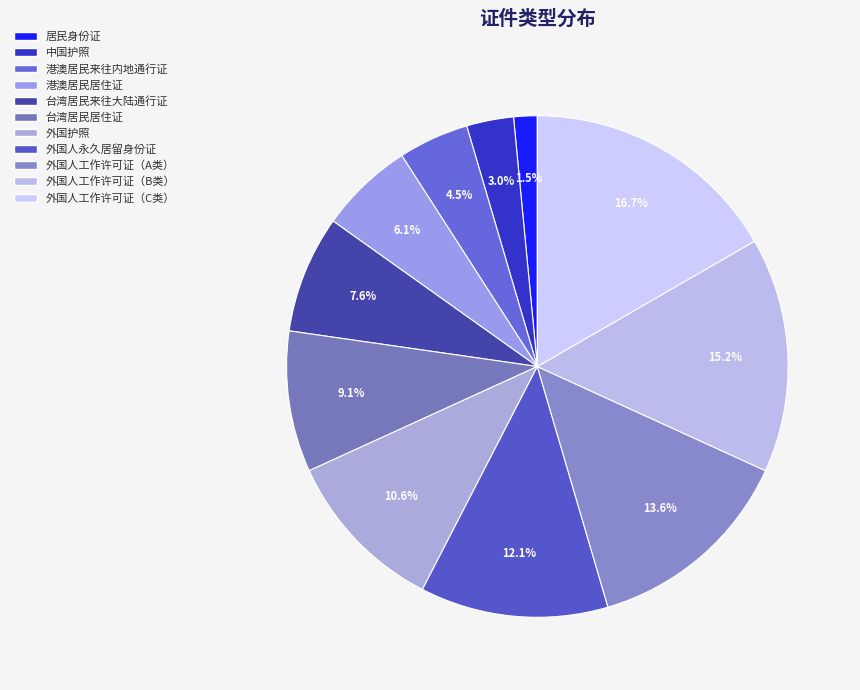

How many slices are in this pie chart?

11